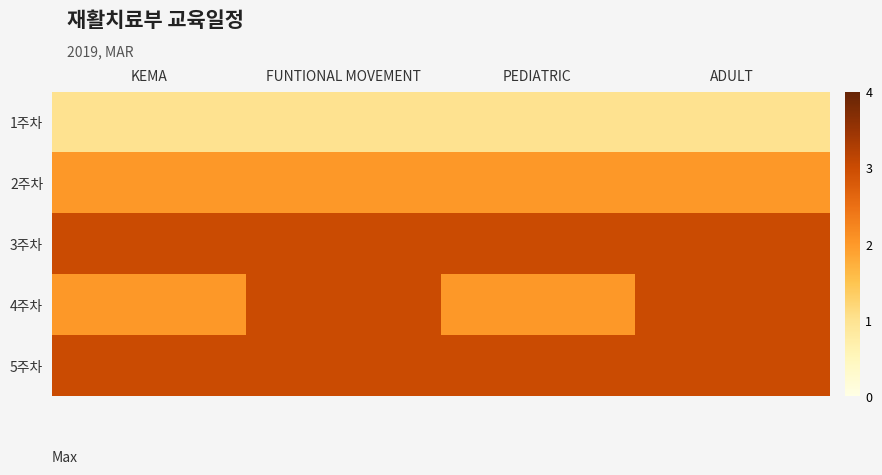

Between PEDIATRIC and ADULT, which is larger?

PEDIATRIC